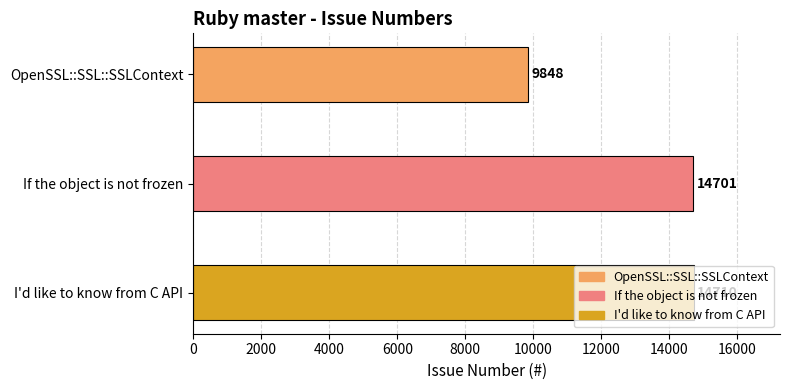

What is the sum of all values?

39259